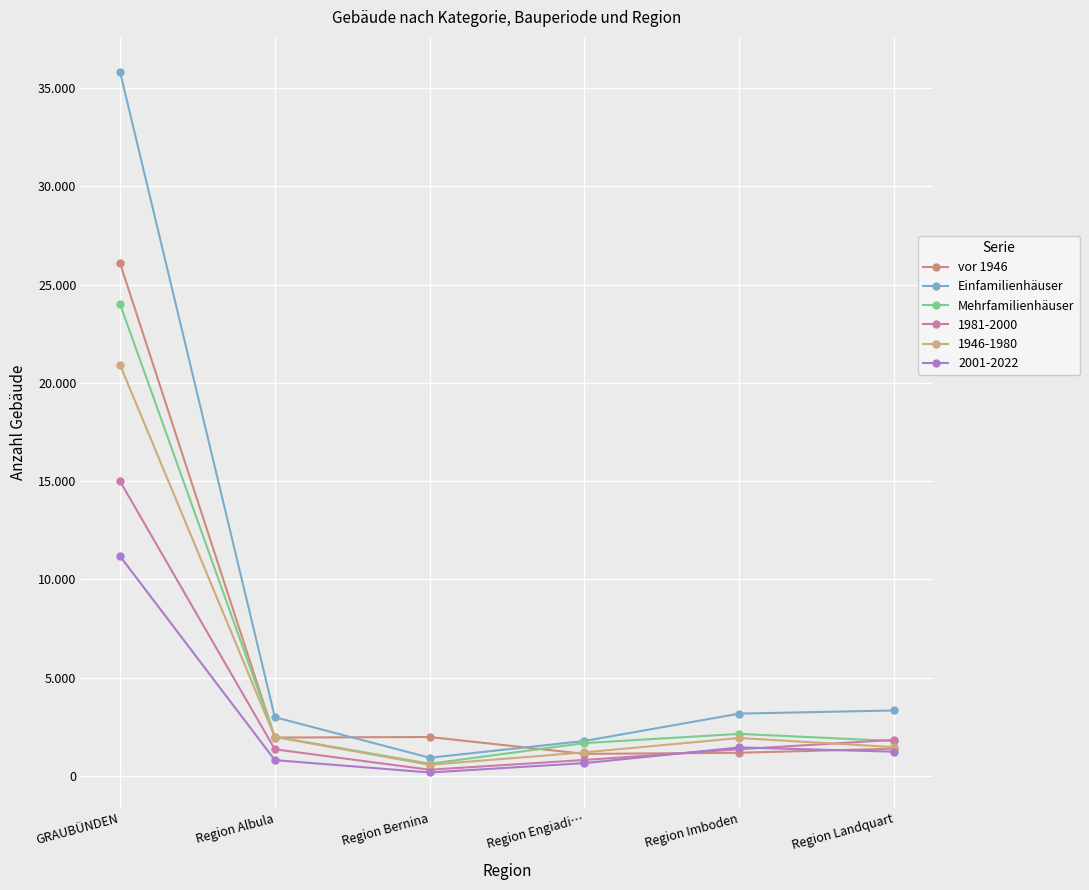

Is this an area chart (filled region under the line)?

No